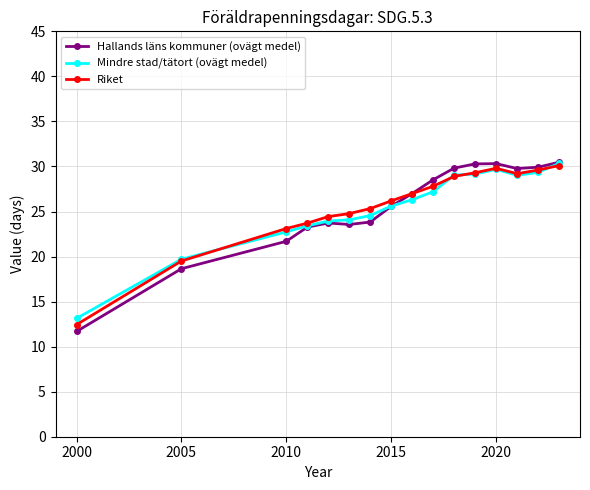

Which series has the widest spread of values?

Hallands läns kommuner (ovägt medel)